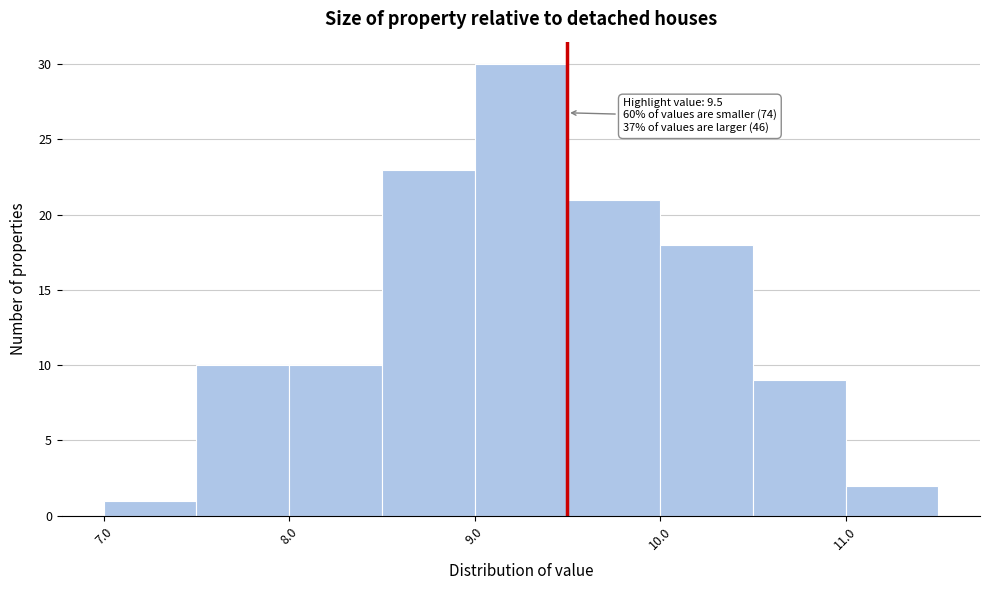

Which range on the x-axis has the tallest bar?

9.0 to 9.5